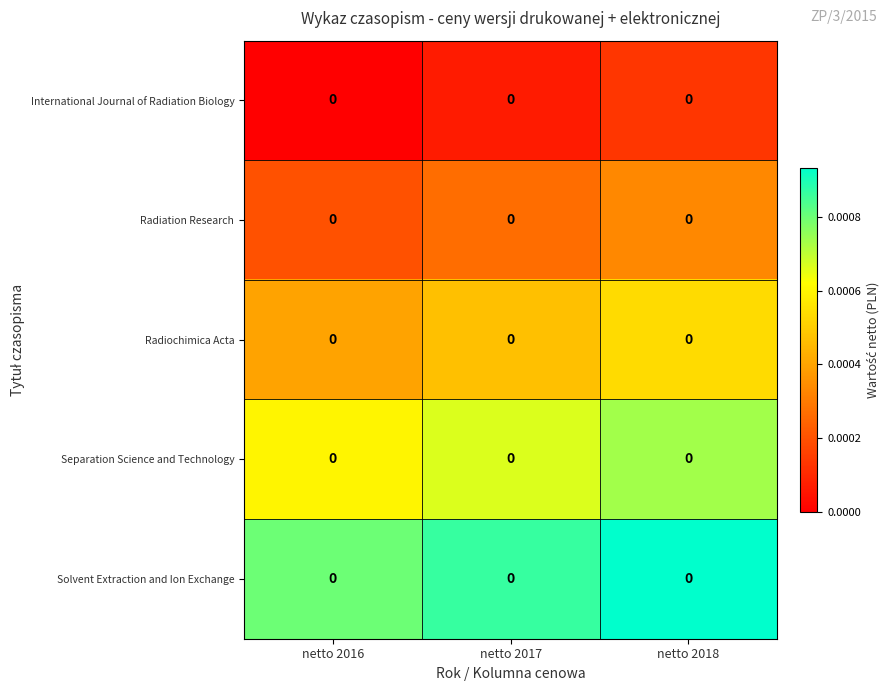

At how many categories does at least one series exceed 0?

3